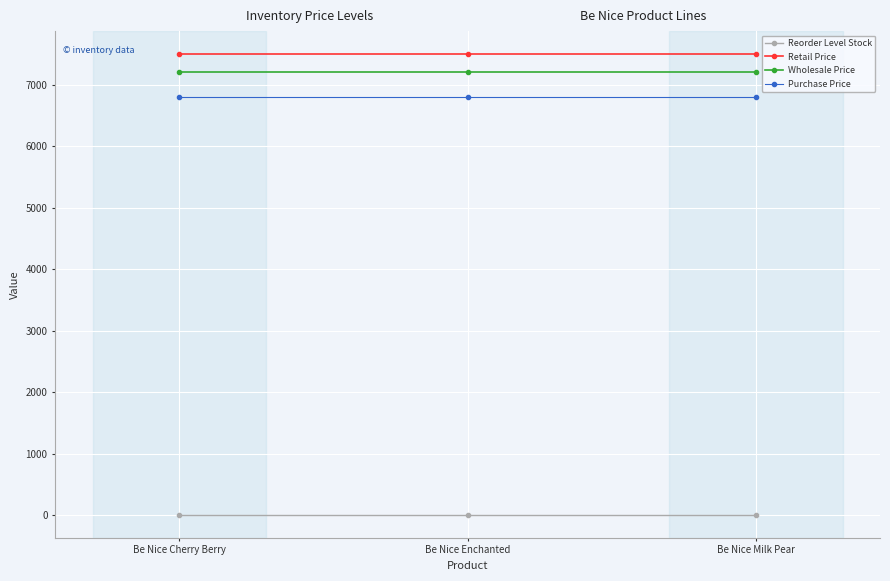

True or false: Reorder Level Stock has a value of 5 at Be Nice Cherry Berry.

True